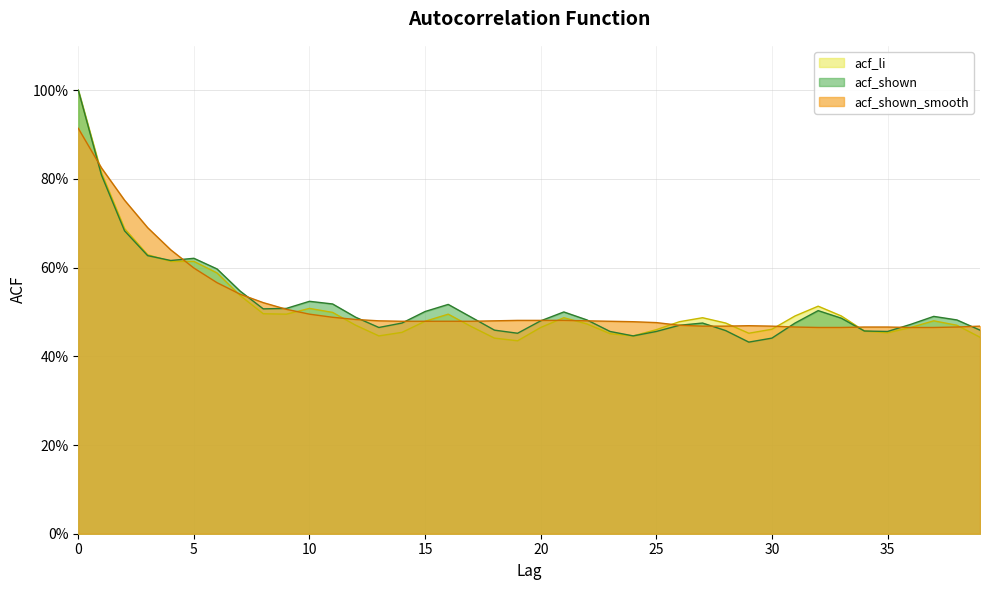

How many times do acf_shown and acf_li cross each other?

1